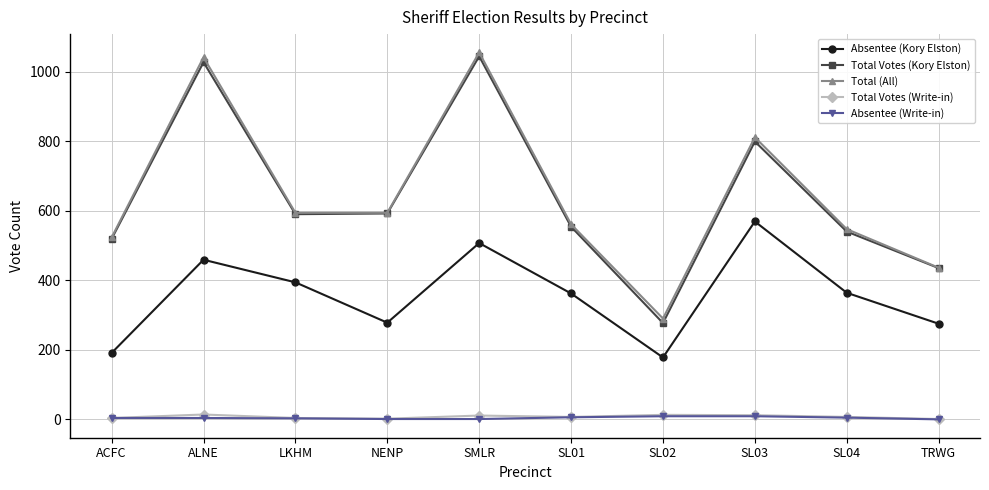

At which label does Absentee (Kory Elston) first exceed 364?

ALNE